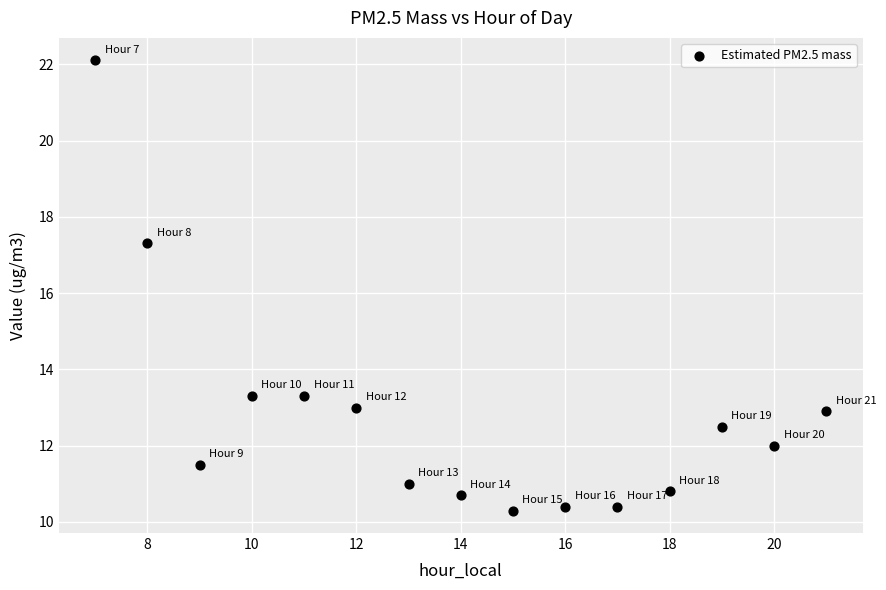

What is the range of X values (max minus min)?

14.0